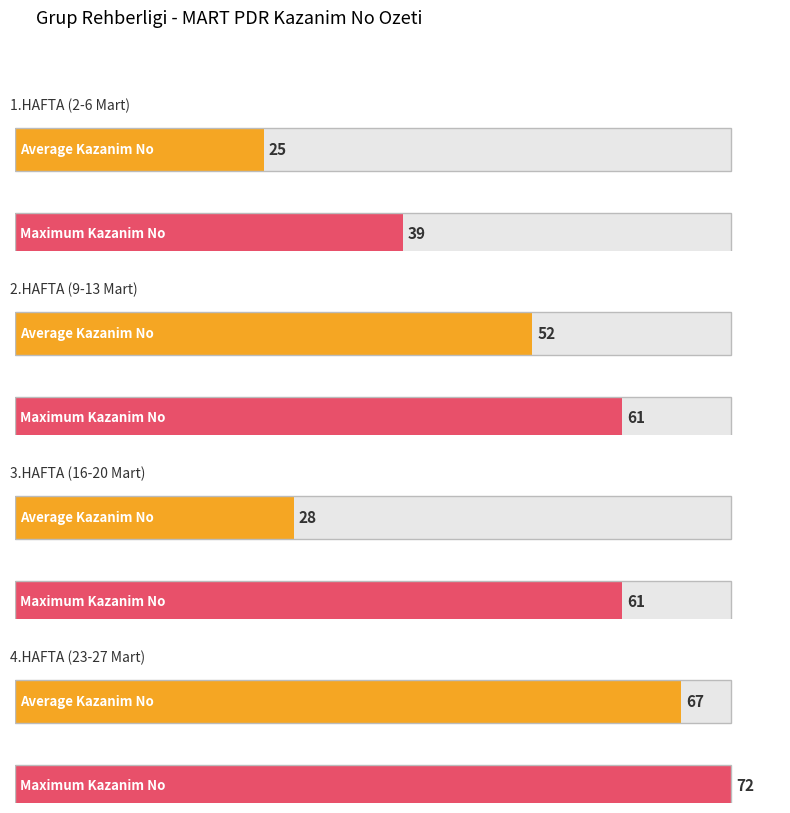

What value does the Maximum utilization series have at 1.HAFTA Kazanim 39?

39